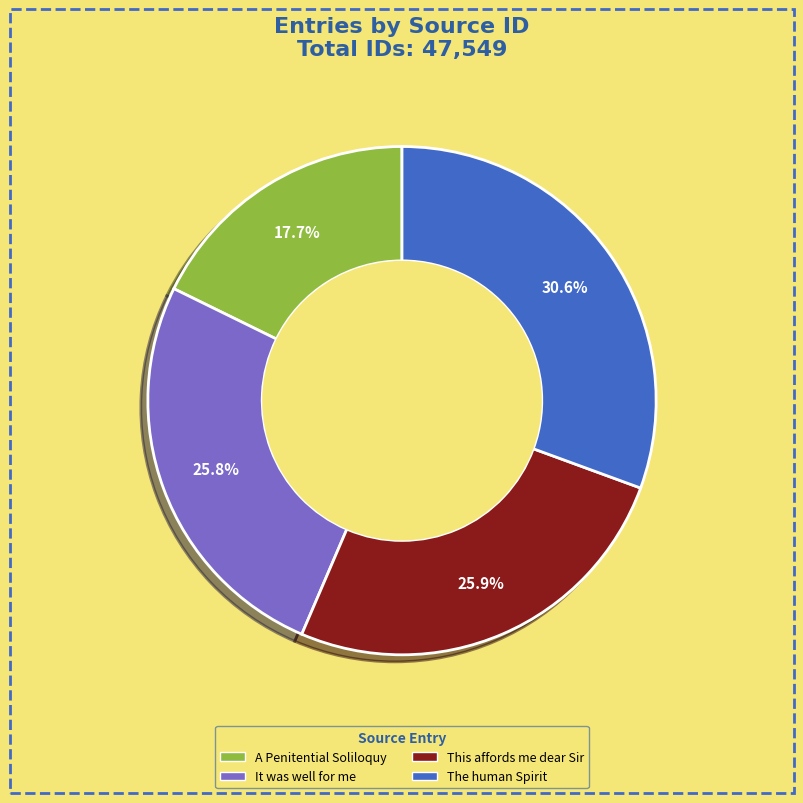

To the nearest percent, what percentage of the pie is The human Spirit?

31%